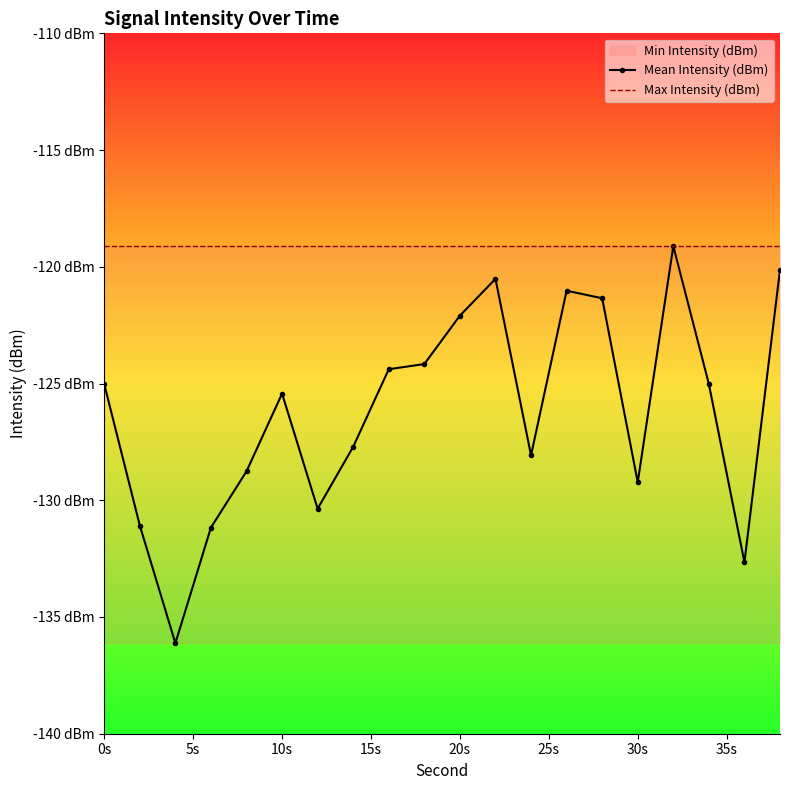

Rank the series by their maximum value, from highest to lowest.

Mean Intensity (dBm), Max Intensity (dBm)